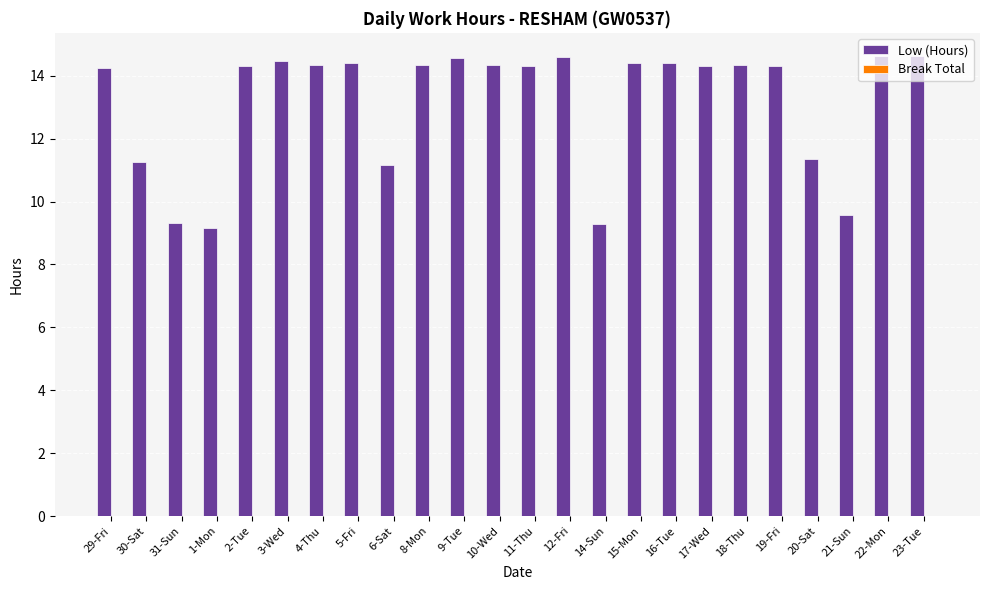

Where does the data first go above 14?

29-Fri